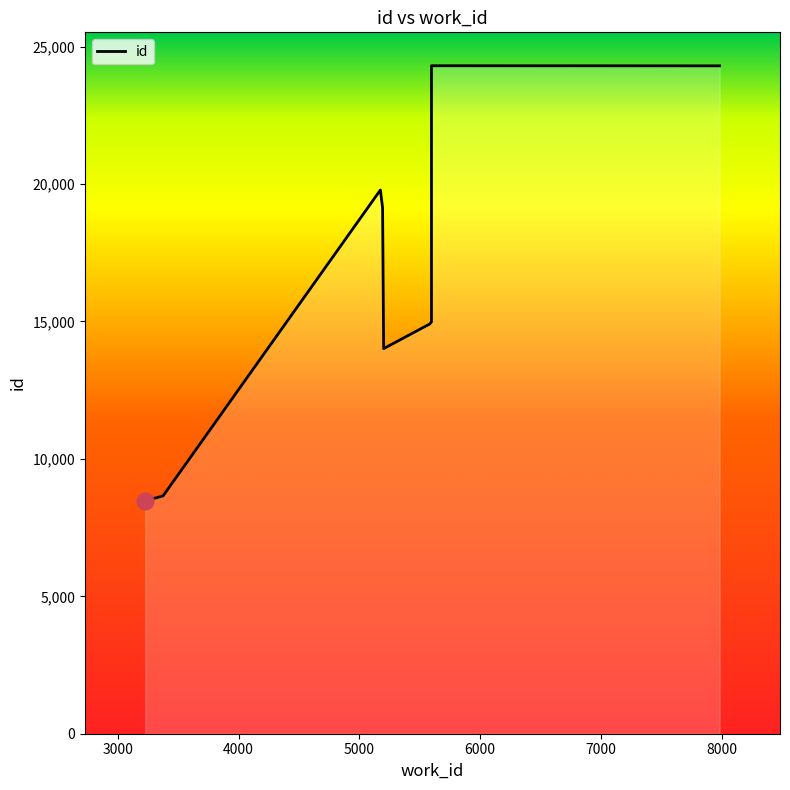

What is the difference between the values at 5000 and 6000?

5125